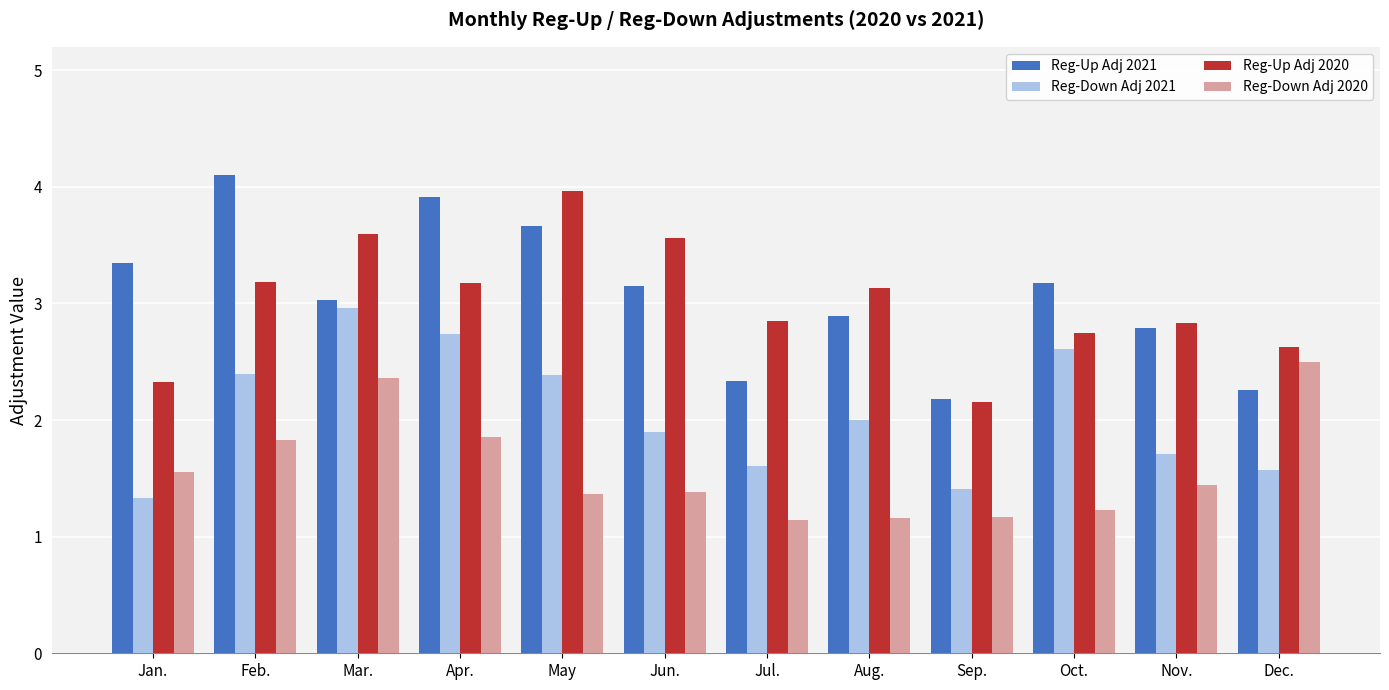

What is the greatest value displayed?

4.1